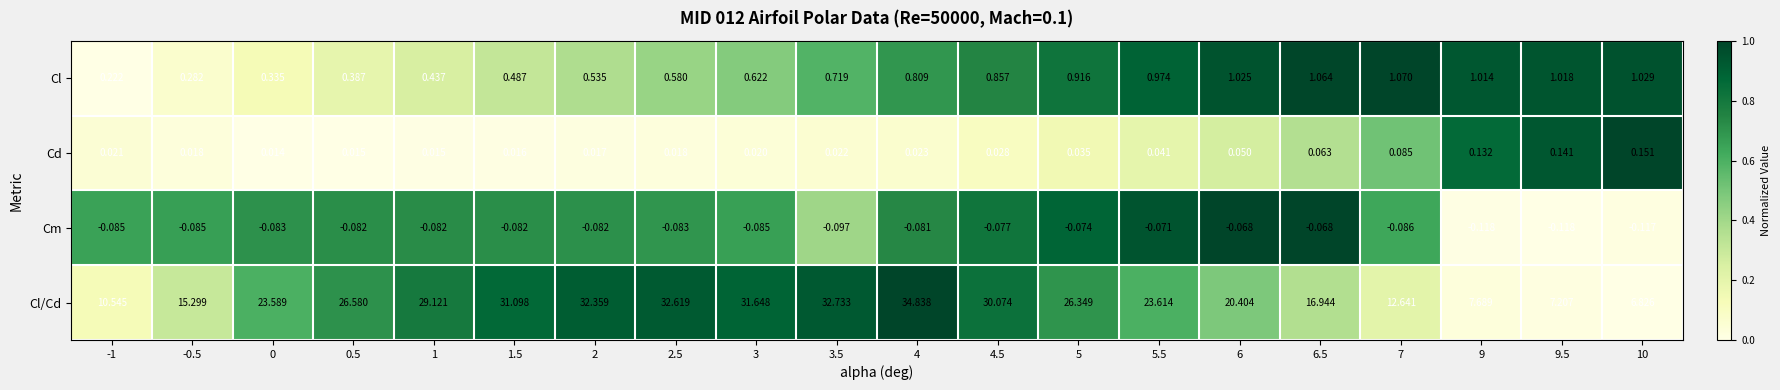

Between 2.5 and 6, which series saw the biggest shift?

Cl/Cd